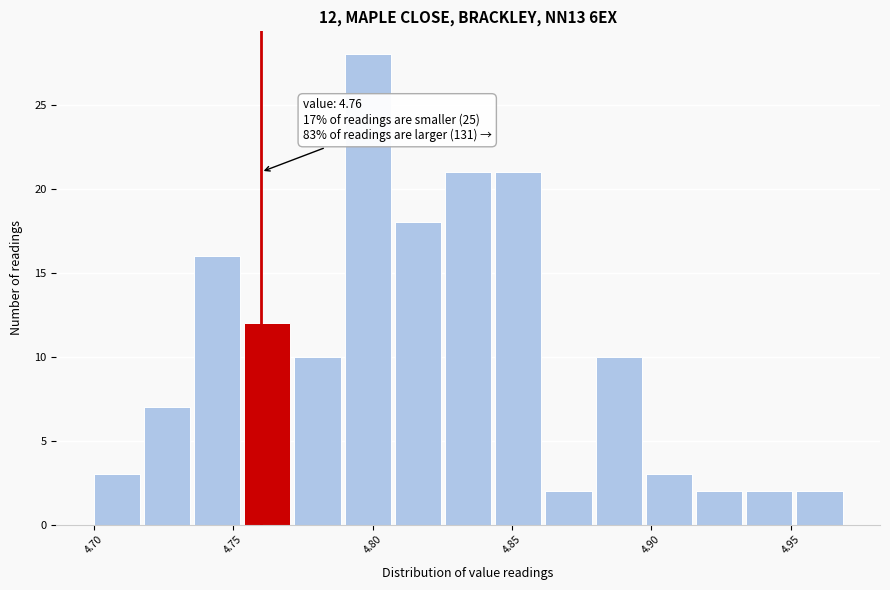

Around what value on the x-axis is the tallest bar? Give the approximate position of its centre, as read against the axis.

4.800